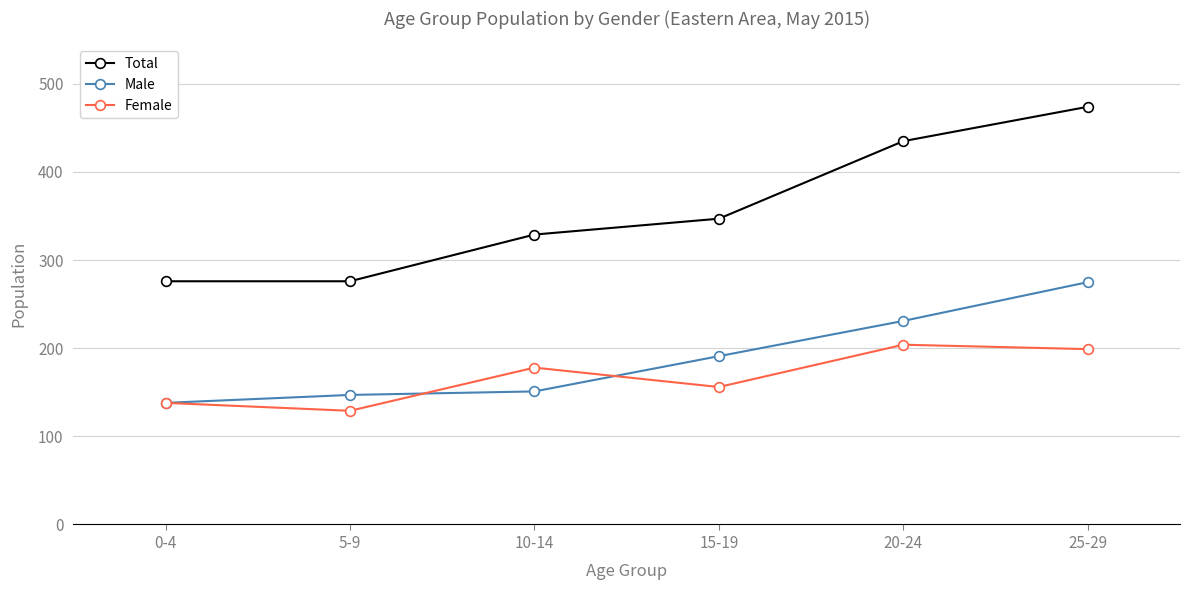

The Total series shows 192 at 20-24. True or false?

False